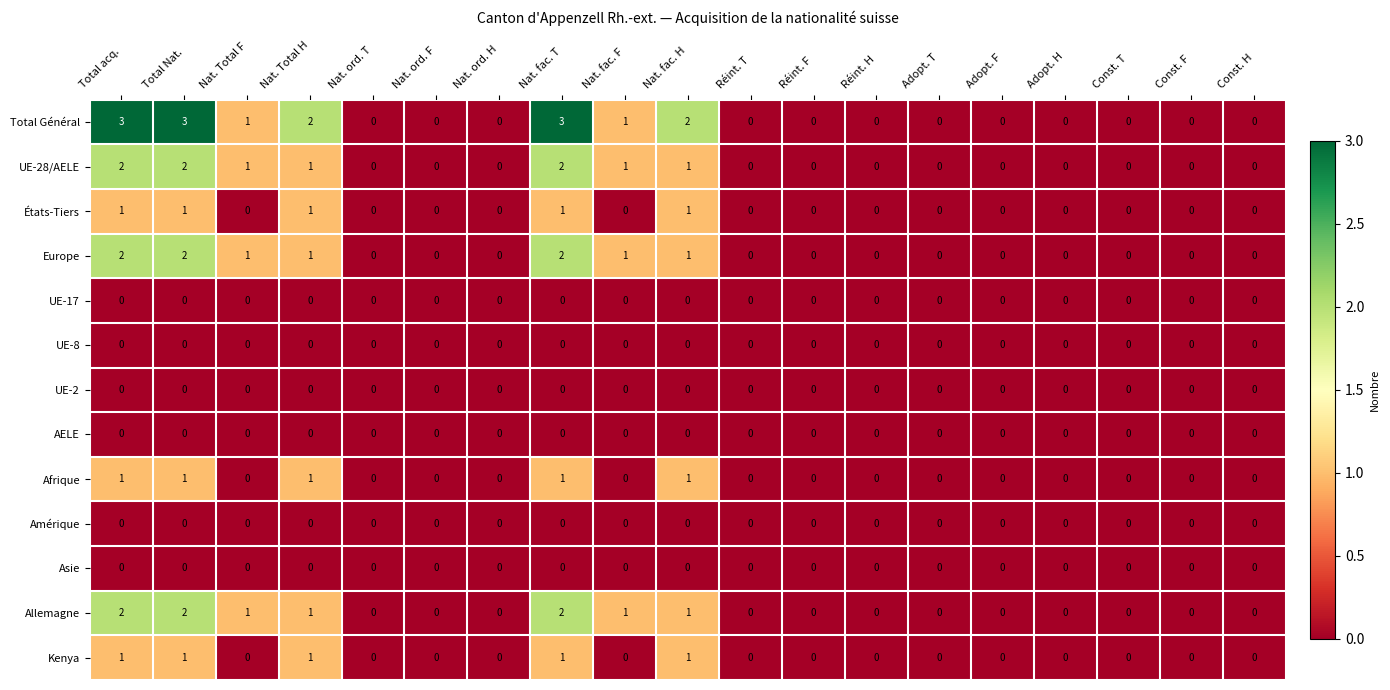

Which series has the largest range (max minus min)?

Total Général